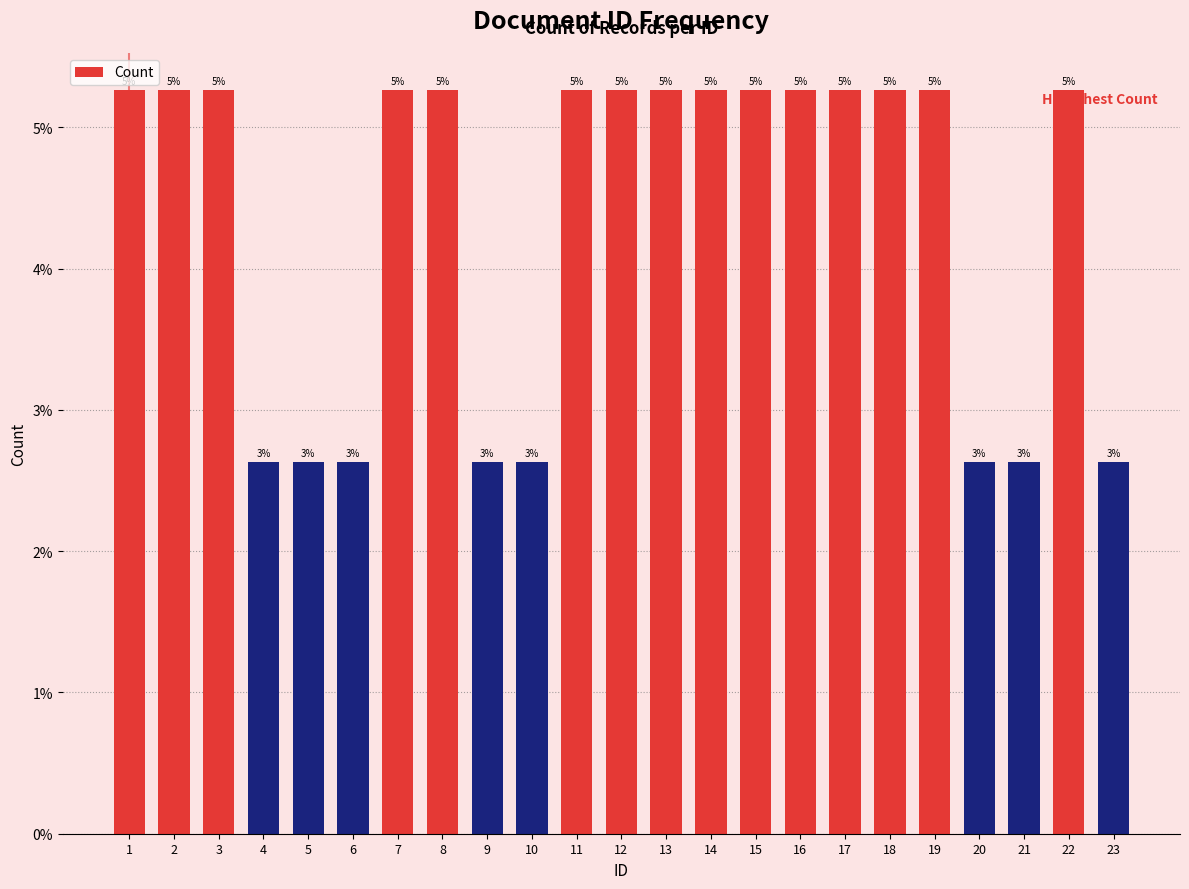

Rank the categories by value from lowest to highest.

4, 5, 6, 9, 10, 20, 21, 23, 1, 2, 3, 7, 8, 11, 12, 13, 14, 15, 16, 17, 18, 19, 22